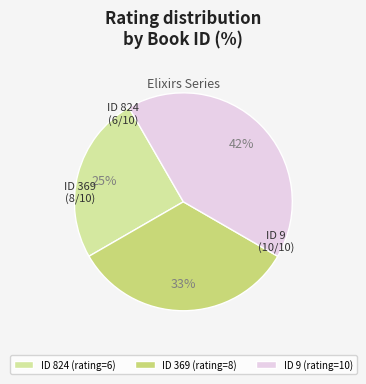

Is there any slice that represents more than half of the pie?

No